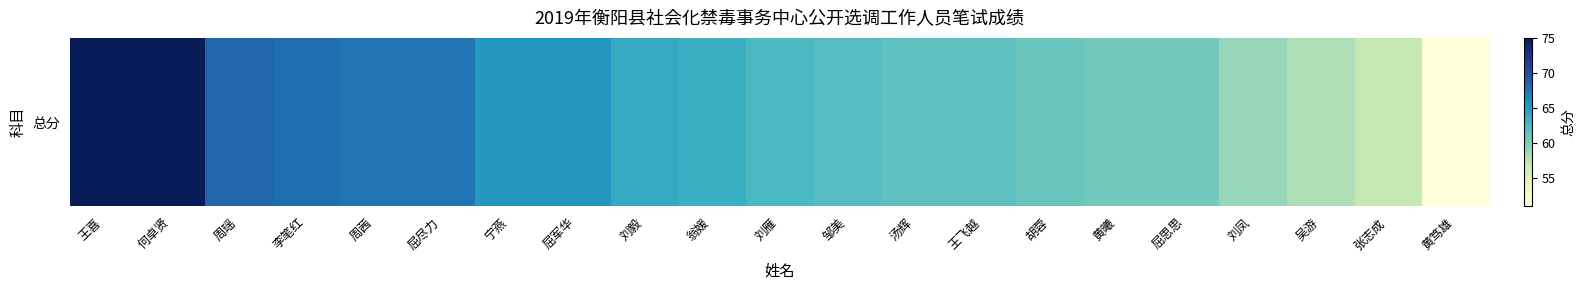

Approximately how many times larger is the value at 屈军华 compared to 翁媛?

1.0